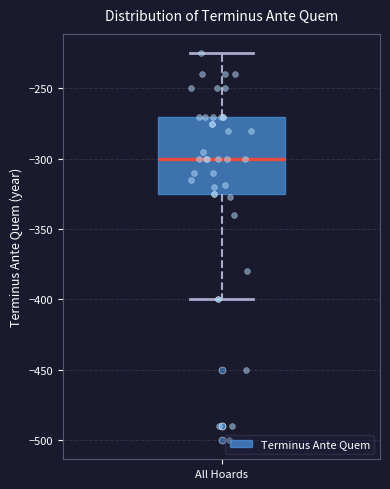

Where is the lower edge of the box for All Hoards on the y-axis? The values are not printed on the chart, so give them approximately, as read against the axis.

-325